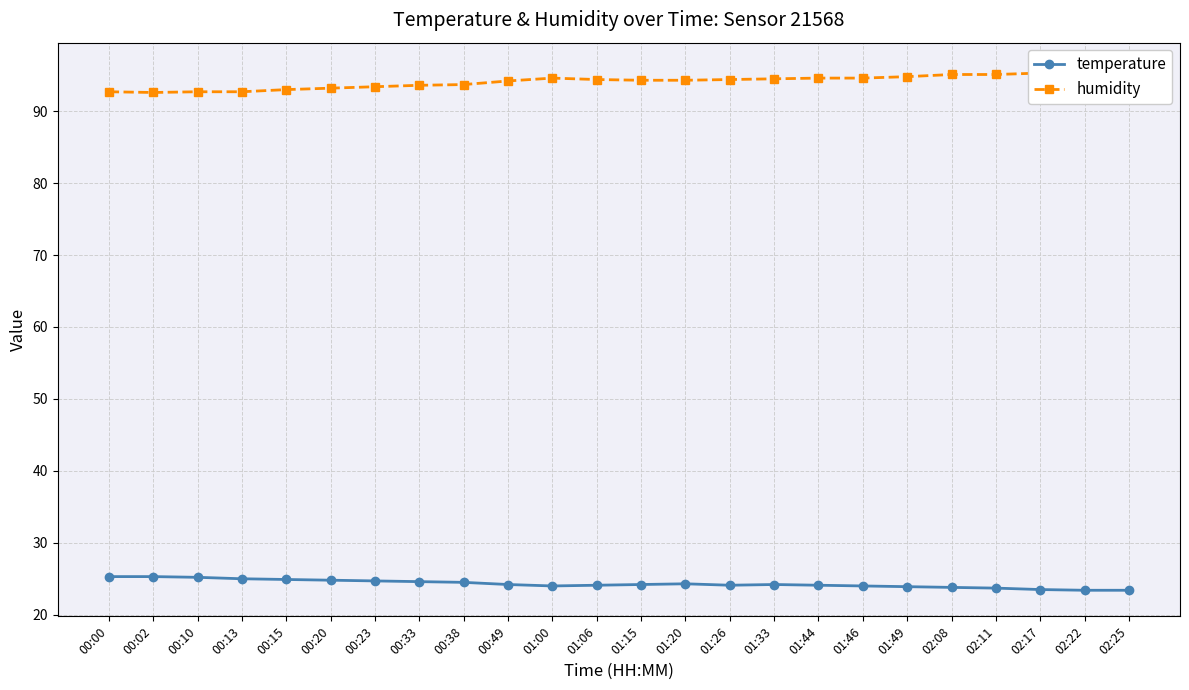

What is the value of the temperature point at the 18th from the left?

24.0